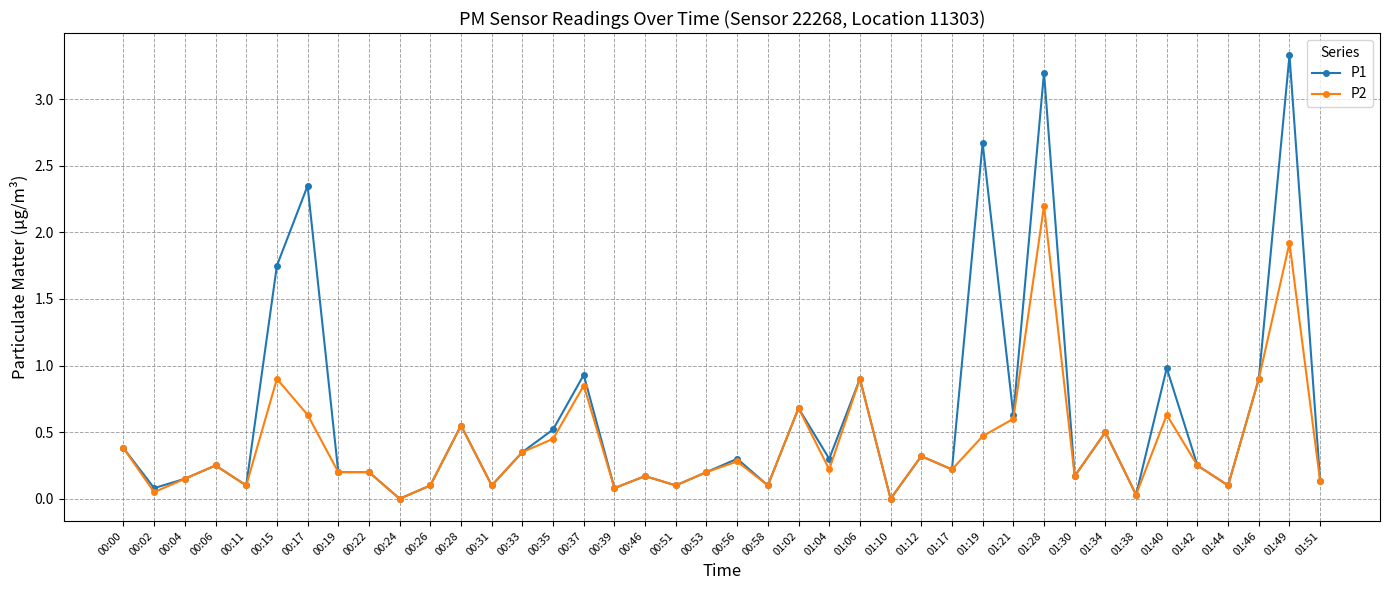

True or false: P1 has more than 0 points higher than both neighbors.

True